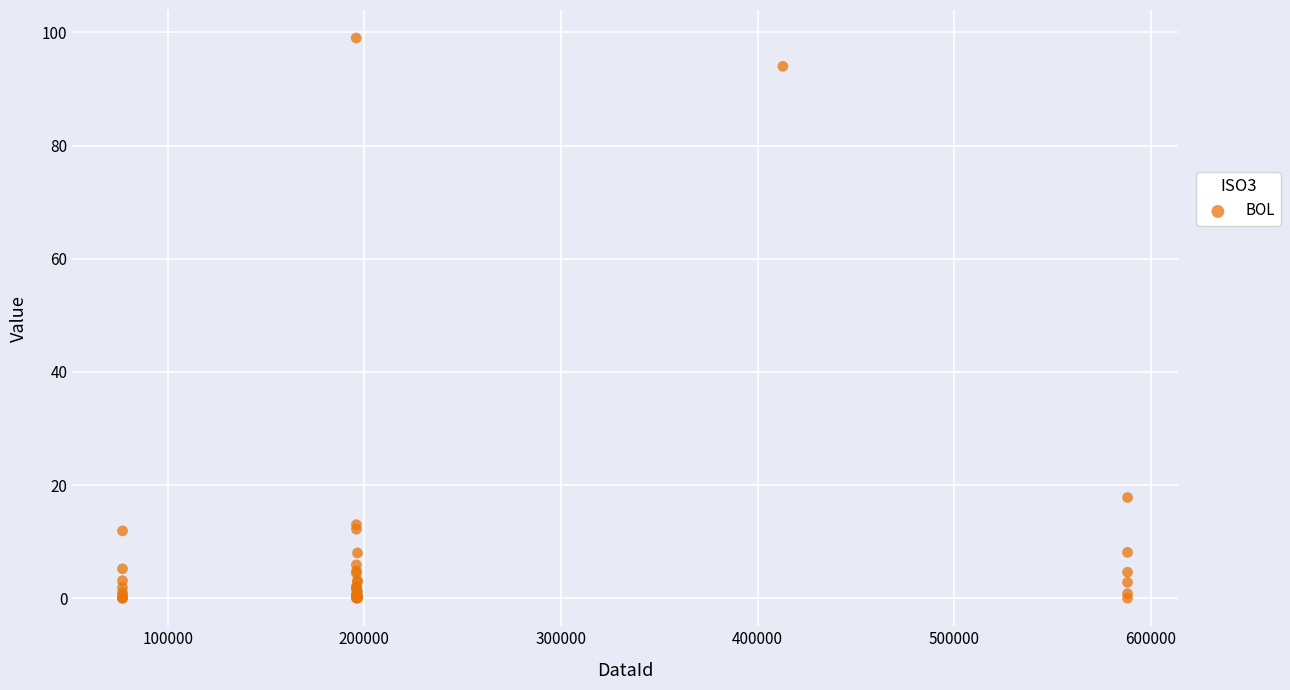

What Y value in the scatter plot is closest to 49?

17.8